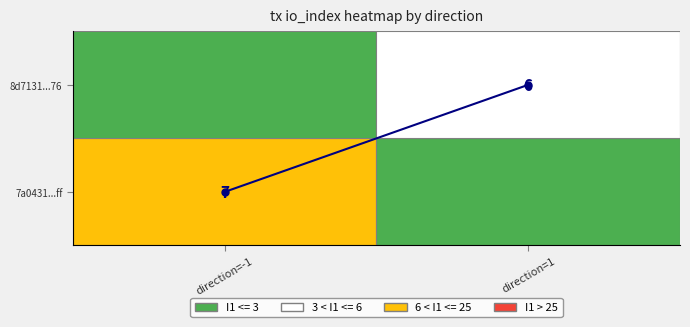

How many distinct data groups are displayed?

1